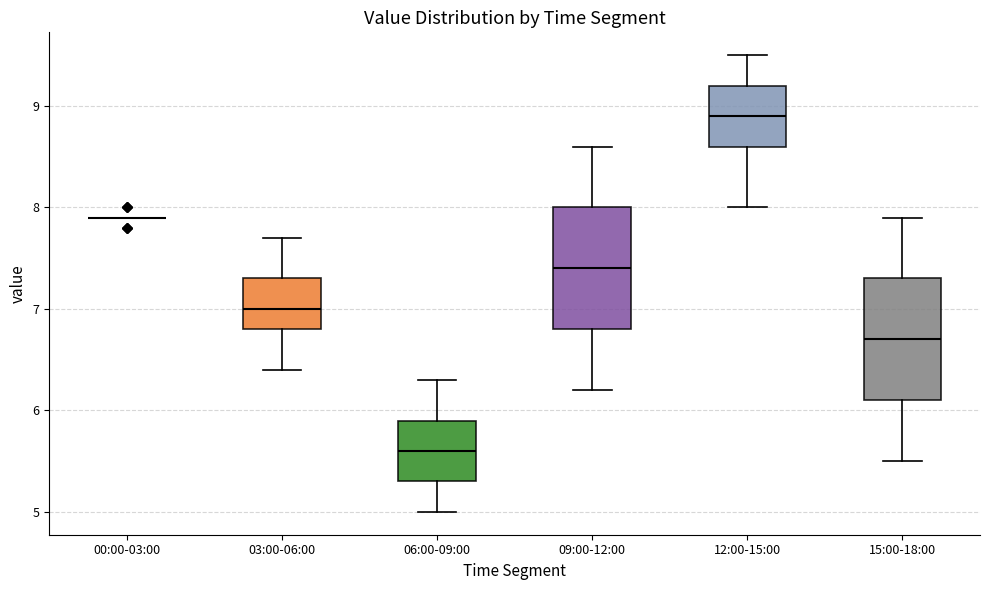

Reading left to right, transcribe this box plot: for each box, give where its median line is, the range the box spans, and where its two whiskers end, as read against the y-axis. The values are not printed on the chart, so give them approximately, as read against the axis.

00:00-03:00: box collapsed to a line at 7.9, whiskers 7.9 to 7.9
03:00-06:00: median 7.0, box 6.8 to 7.3, whiskers 6.4 to 7.7
06:00-09:00: median 5.6, box 5.3 to 5.9, whiskers 5.0 to 6.3
09:00-12:00: median 7.4, box 6.8 to 8.0, whiskers 6.2 to 8.6
12:00-15:00: median 8.9, box 8.6 to 9.2, whiskers 8.0 to 9.5
15:00-18:00: median 6.7, box 6.1 to 7.3, whiskers 5.5 to 7.9